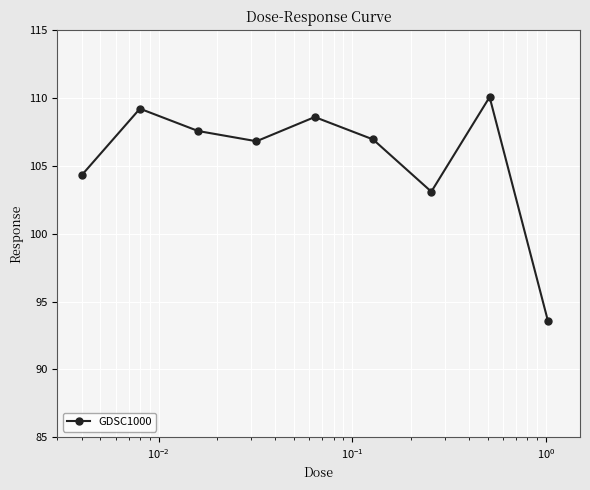

How many distinct data groups are displayed?

1